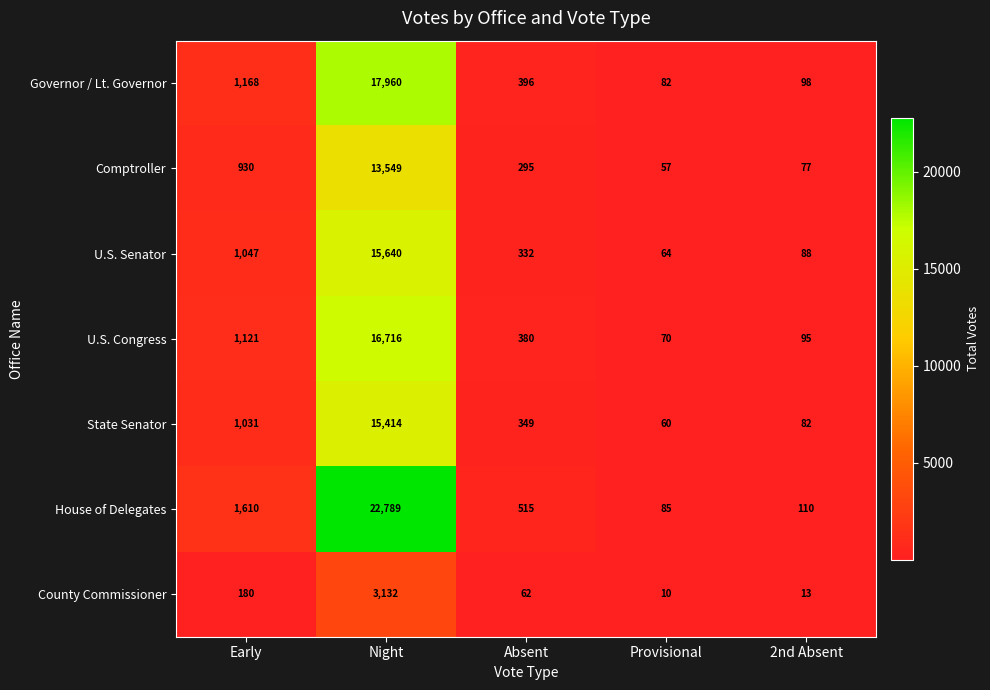

Is it true that County Commissioner equals 288 at Early?

False